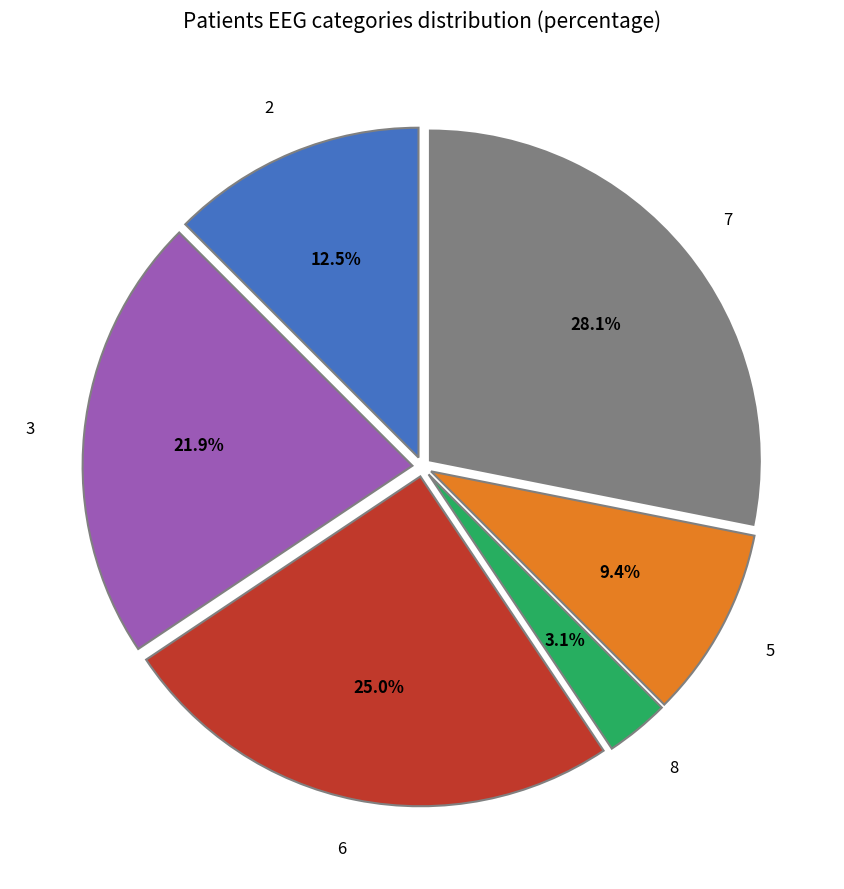

Count the number of slices in the pie.

6